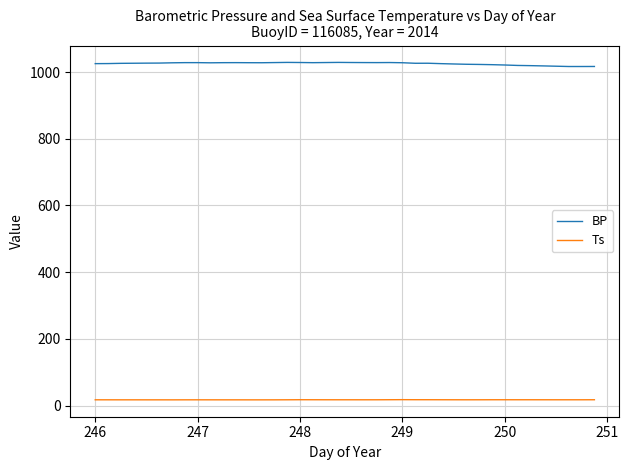

What are all the series names shown in the legend?

BP, Ts